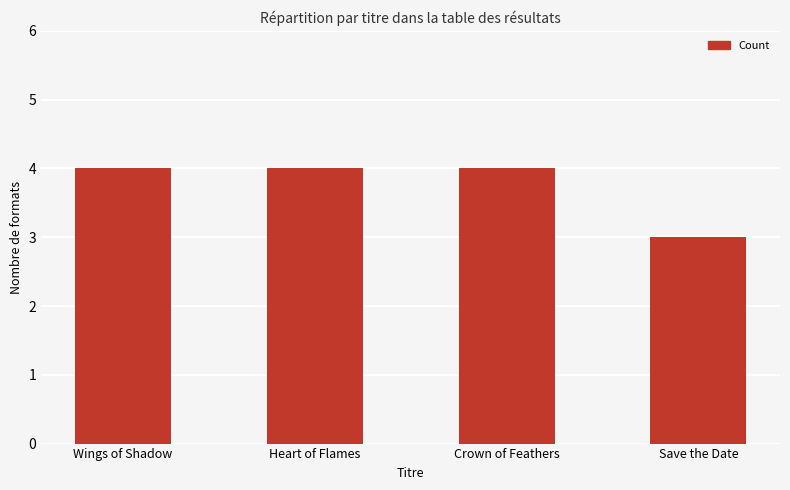

What is the label of the 3rd bar from the left?

Crown of Feathers